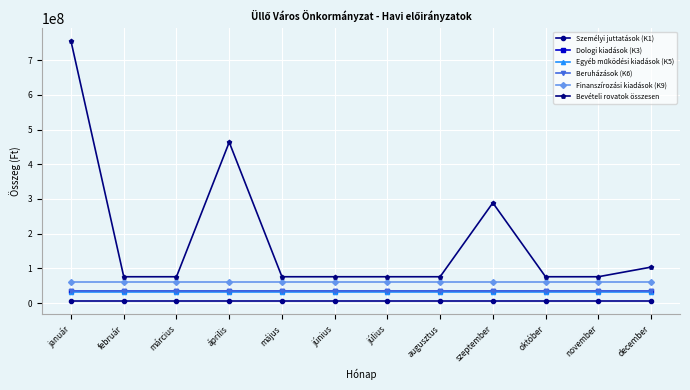

True or false: Finanszírozási kiadások (K9) and Bevételi rovatok összesen intersect in this chart.

False